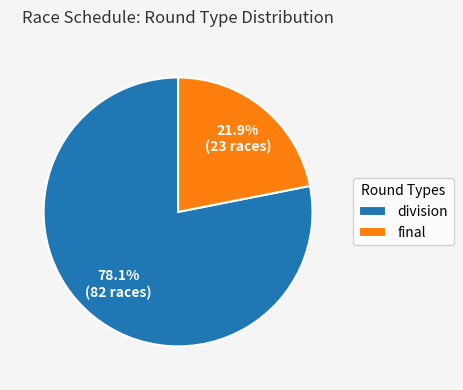

How many slices are in this pie chart?

2